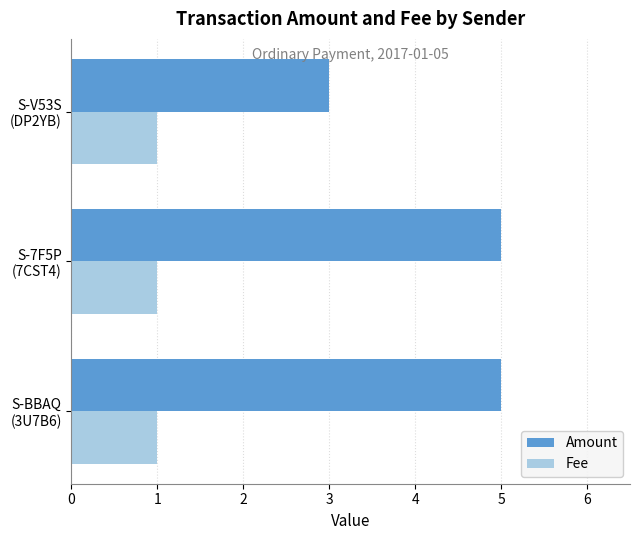

What is the average value of the Amount series?

4